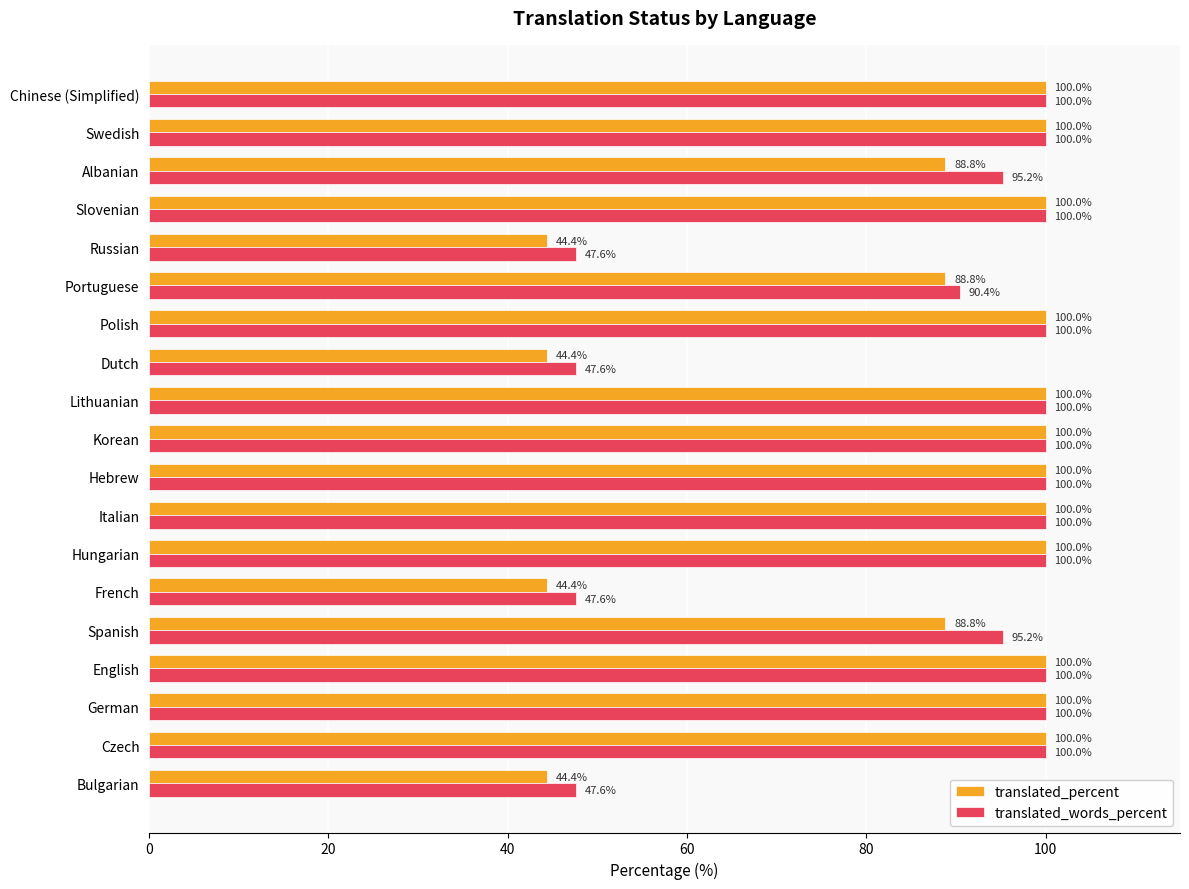

Which series has the largest range (max minus min)?

translated_percent